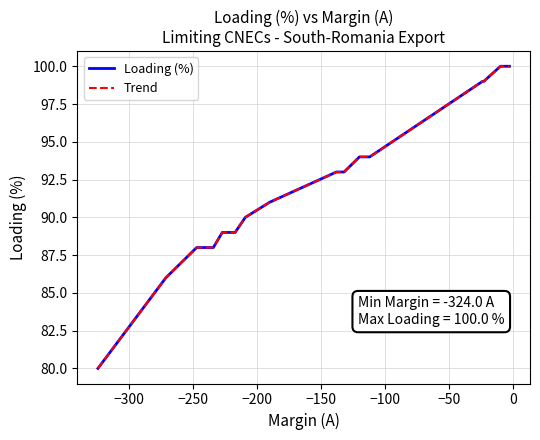

The value of Loading (%) at −200 is 116. True or false?

False